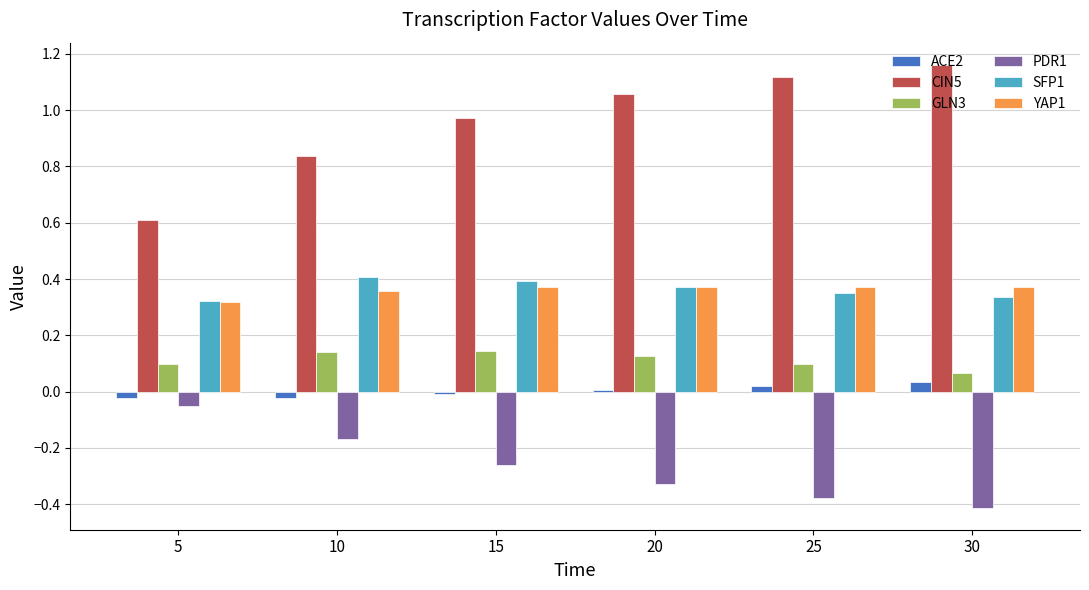

The value of SFP1 at 25 is 0.2. True or false?

False